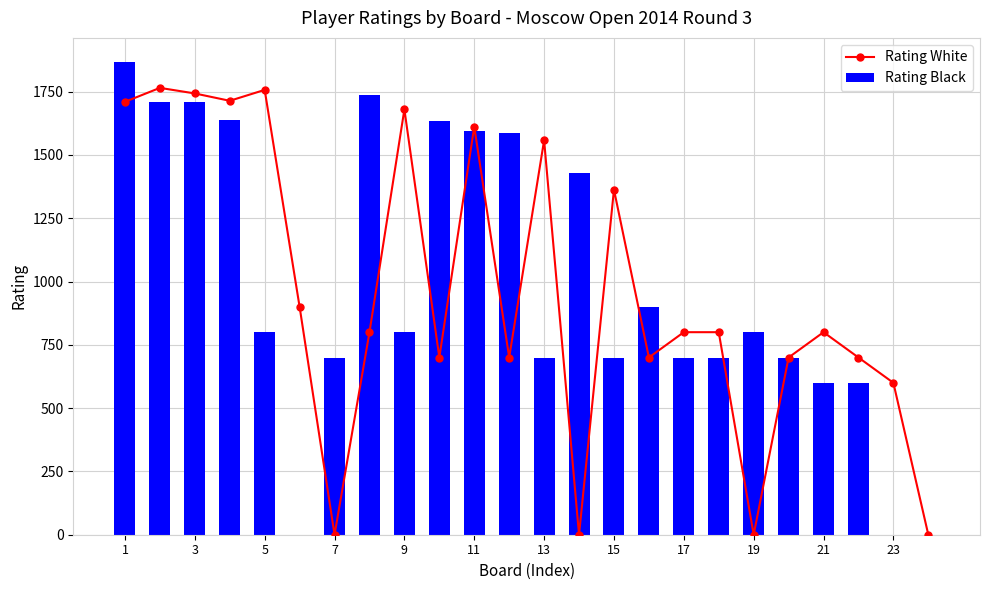

How many data points in Rating Black are above 800?

10